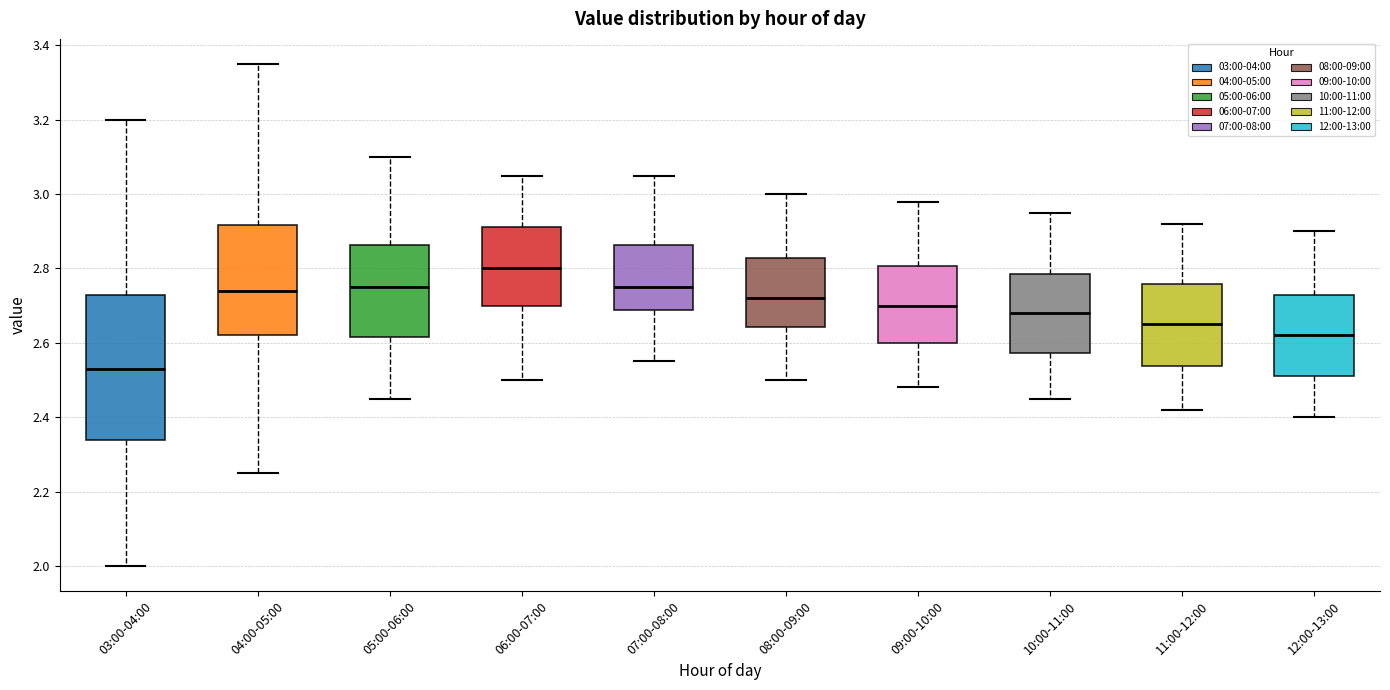

Reading left to right, transcribe this box plot: for each box, give where its median line is, the range the box spans, and where its two whiskers end, as read against the y-axis. The values are not printed on the chart, so give them approximately, as read against the axis.

03:00-04:00: median 2.54, box 2.34 to 2.72, whiskers 2.00 to 3.20
04:00-05:00: median 2.74, box 2.62 to 2.92, whiskers 2.26 to 3.36
05:00-06:00: median 2.76, box 2.62 to 2.86, whiskers 2.46 to 3.10
06:00-07:00: median 2.80, box 2.70 to 2.92, whiskers 2.50 to 3.06
07:00-08:00: median 2.76, box 2.68 to 2.86, whiskers 2.56 to 3.06
08:00-09:00: median 2.72, box 2.64 to 2.82, whiskers 2.50 to 3.00
09:00-10:00: median 2.70, box 2.60 to 2.80, whiskers 2.48 to 2.98
10:00-11:00: median 2.68, box 2.58 to 2.78, whiskers 2.46 to 2.96
11:00-12:00: median 2.66, box 2.54 to 2.76, whiskers 2.42 to 2.92
12:00-13:00: median 2.62, box 2.52 to 2.72, whiskers 2.40 to 2.90